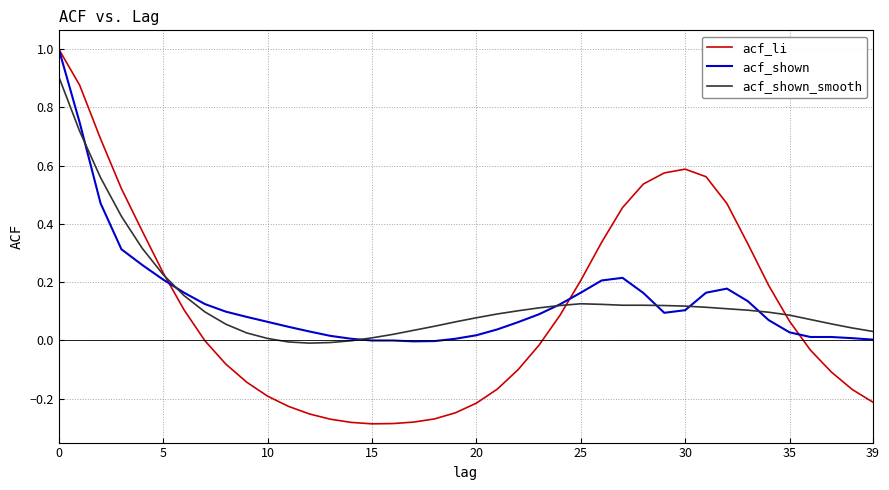

What is the maximum value shown in the chart?

1.0